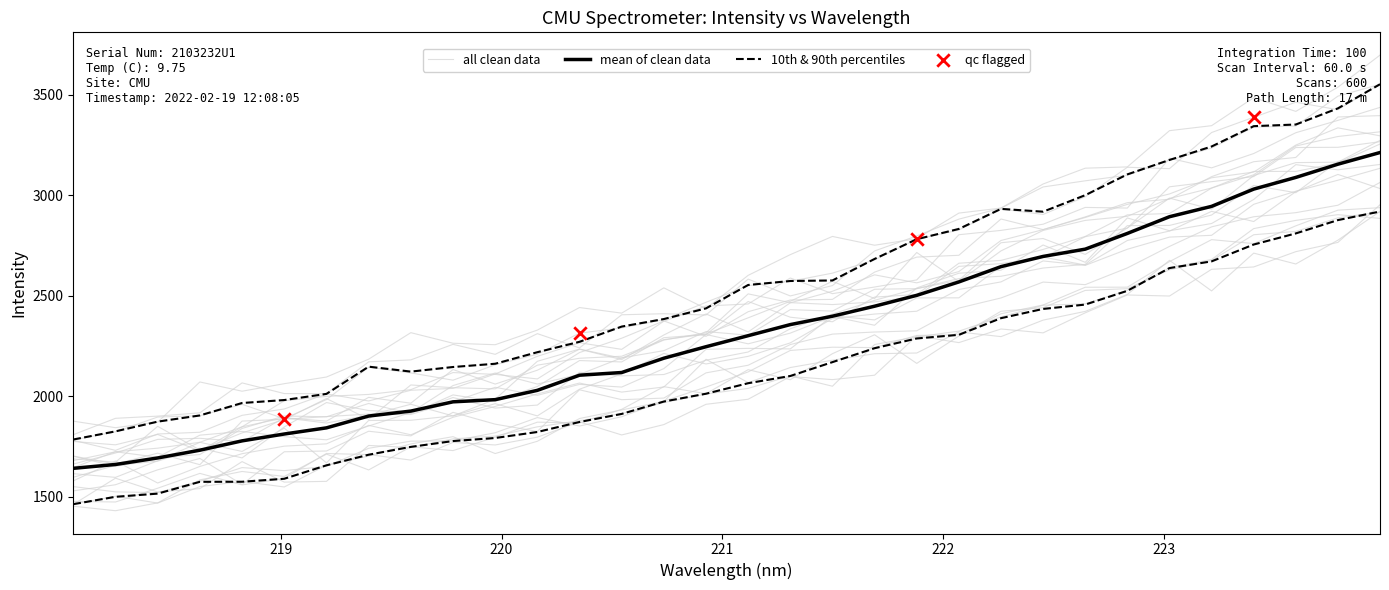

What is the change in value from 219.9712 to 223.0264?

+911.0